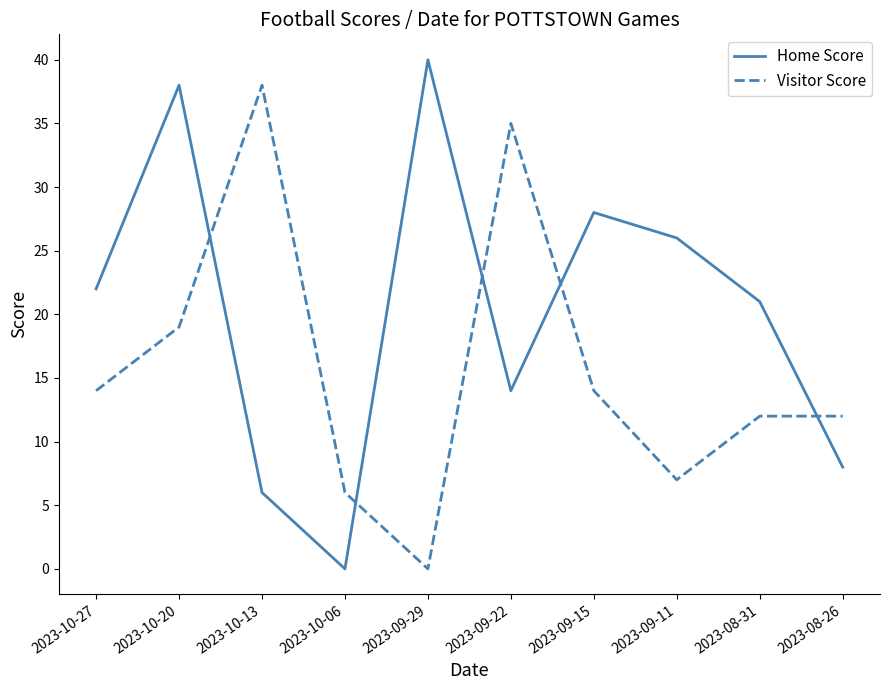

How many positive values does the Visitor Score series have?

9